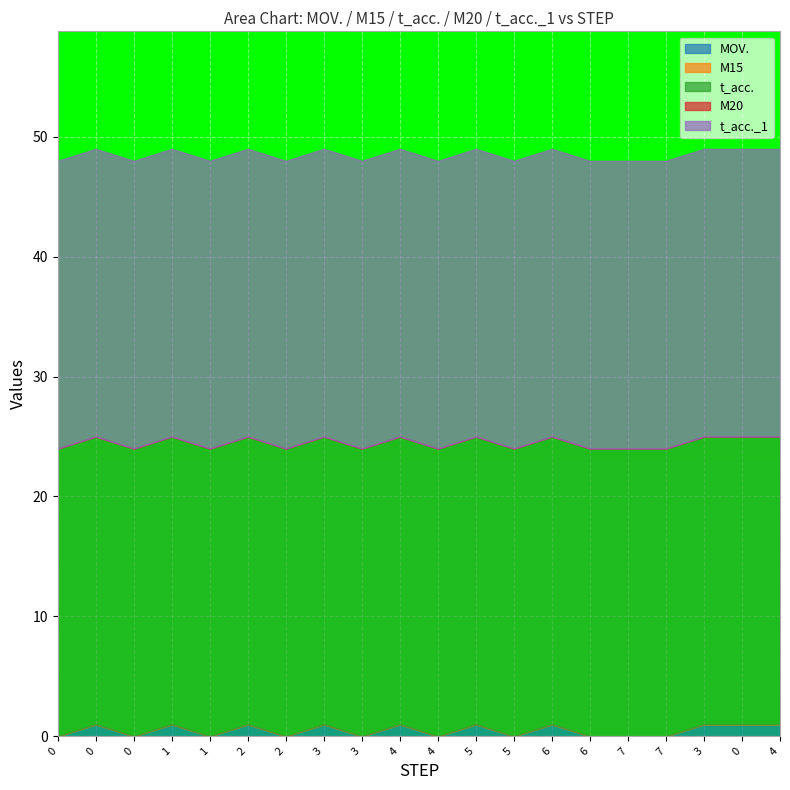

How many lines are shown in the chart?

5